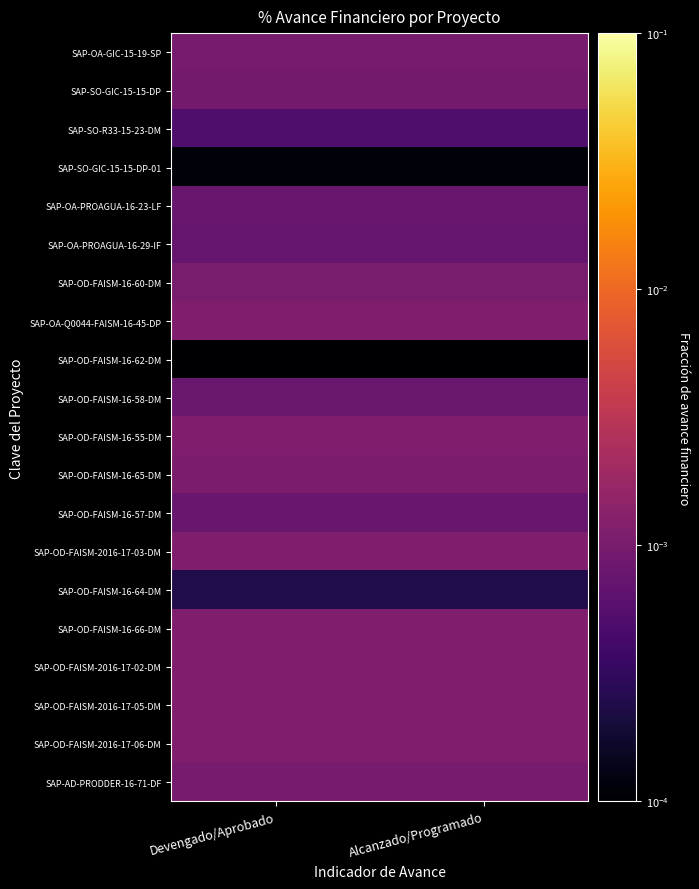

Count the number of categories in the chart.

2